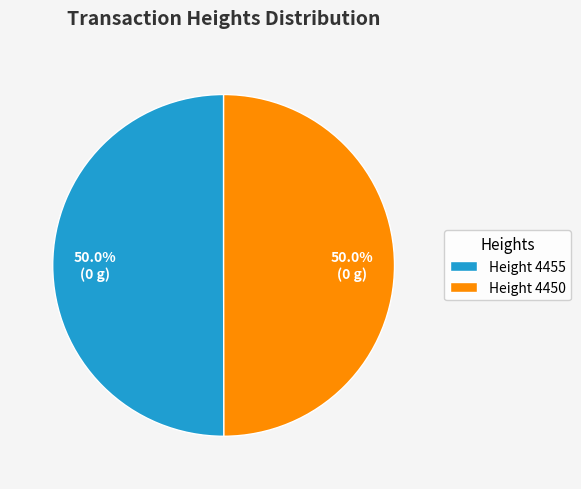

How much of the chart is everything except Height 4455?

50.0%